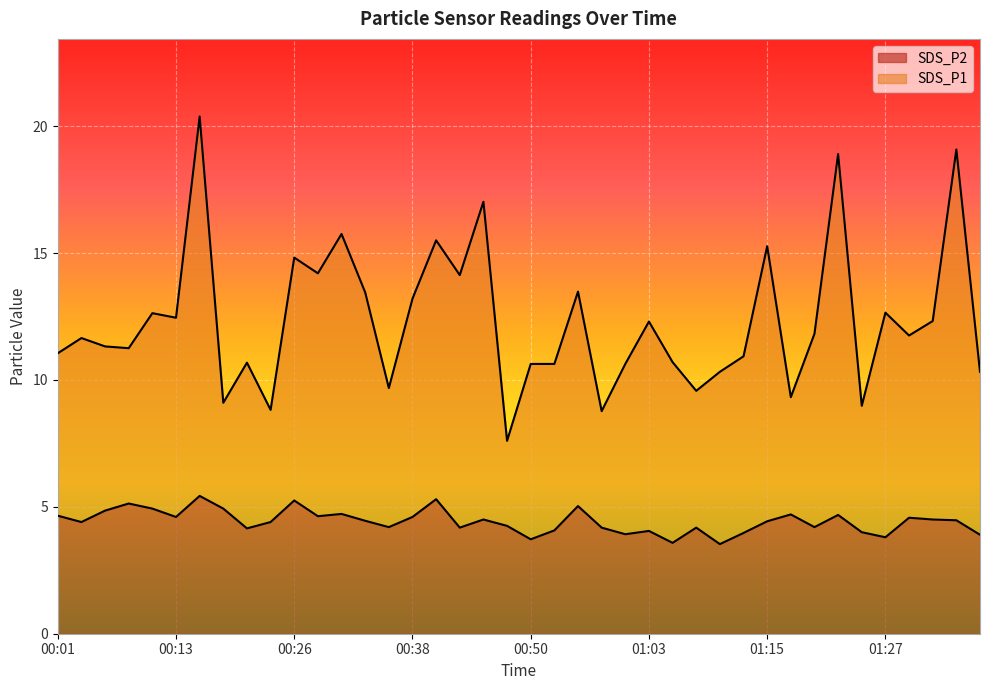

List the labels in order of SDS_P1 value, smallest first.

00:48, 00:58, 00:23, 01:25, 00:18, 01:17, 01:07, 00:36, 01:10, 01:37, 00:50, 00:53, 01:00, 00:21, 01:05, 01:12, 00:01, 00:09, 00:06, 00:04, 01:30, 01:20, 01:03, 01:32, 00:13, 00:11, 01:27, 00:38, 00:33, 00:55, 00:43, 00:28, 00:26, 01:15, 00:40, 00:31, 00:45, 01:22, 01:35, 00:16